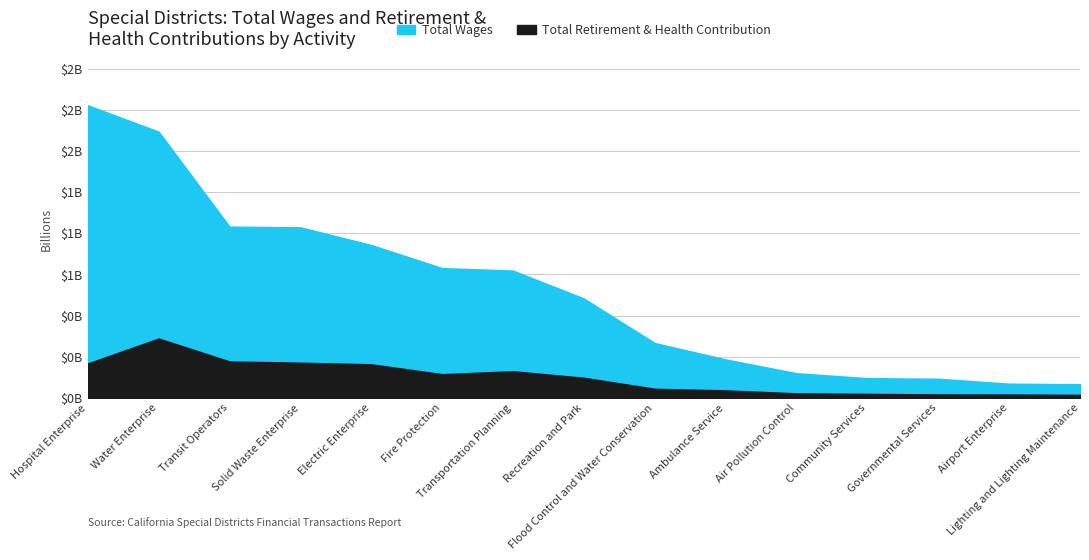

True or false: Total Wages has a value of 50629961.5 at Airport Enterprise.

False